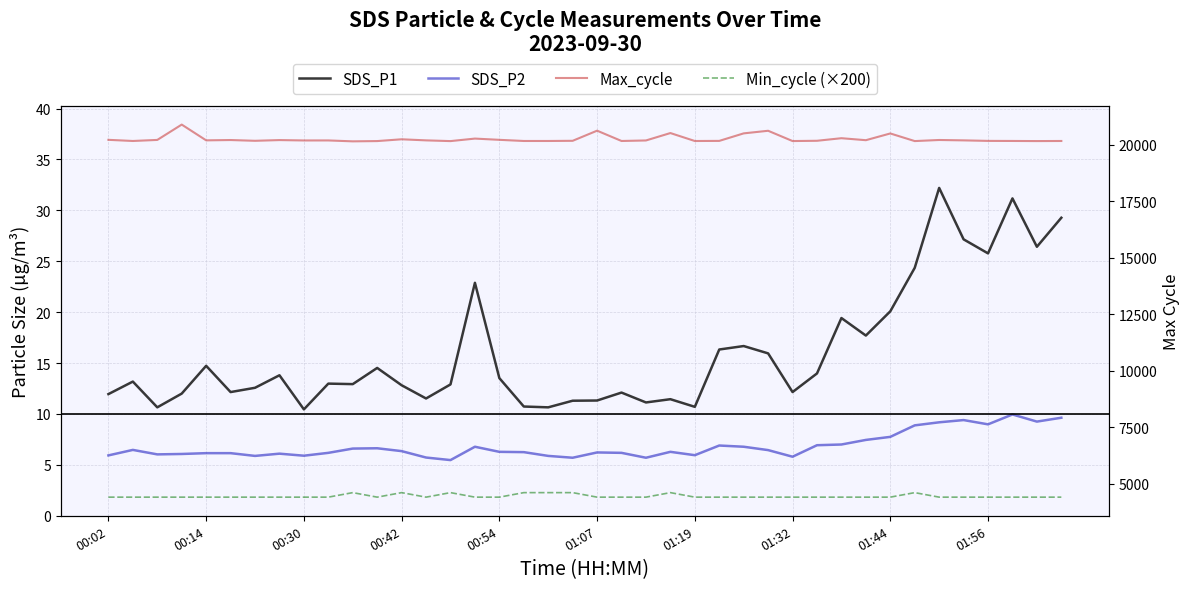

The SDS_P1 series shows 17.3 at 00:14. True or false?

False